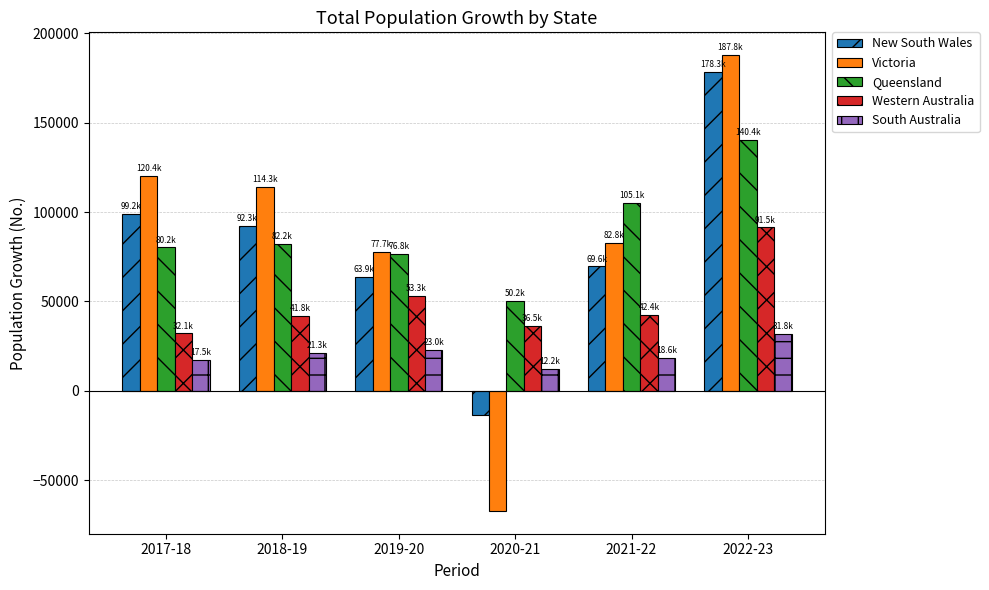

What is the difference between the highest and lowest values at 2021-22?

86513